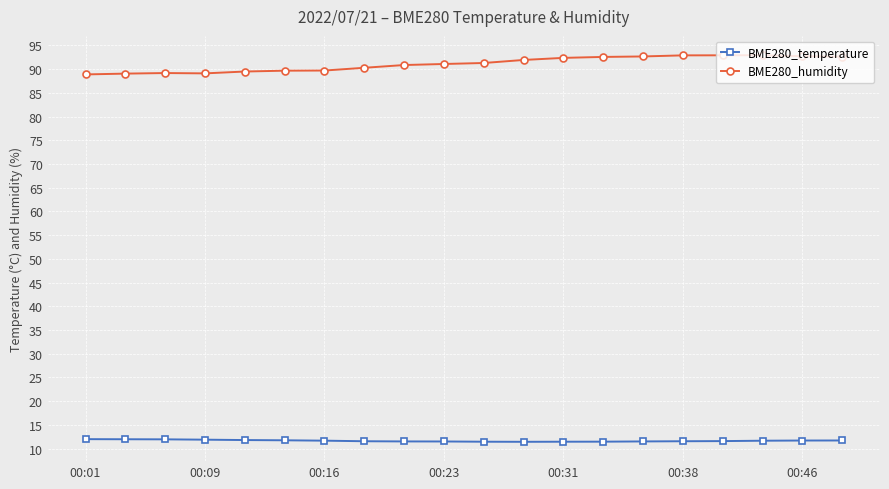

What is the minimum value shown in the chart?

11.4